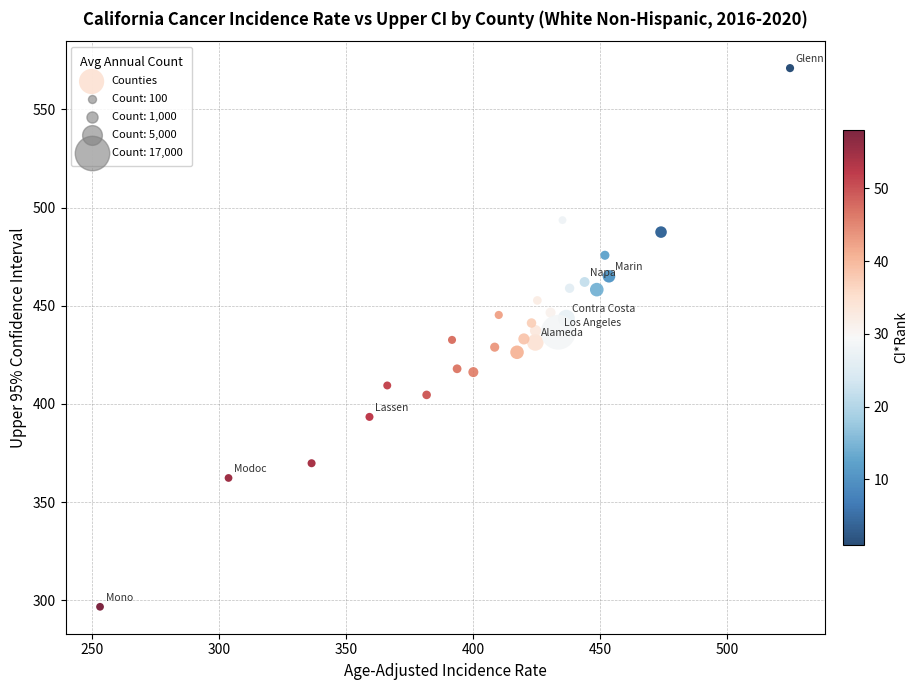

What is the range of Y values (max minus min)?

274.3